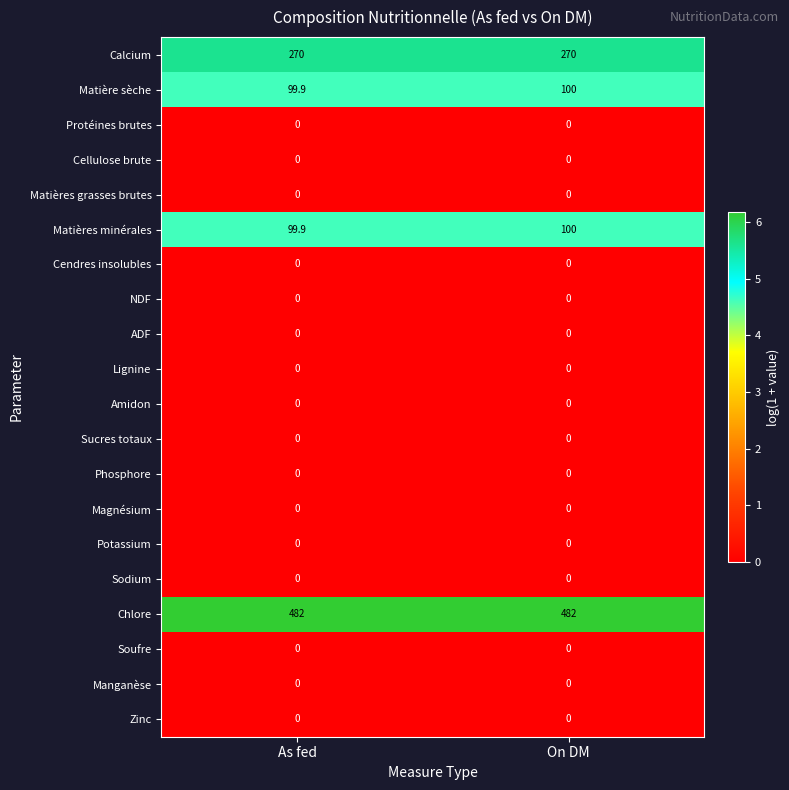

What is the highest value of the Matières minérales series?

100.0